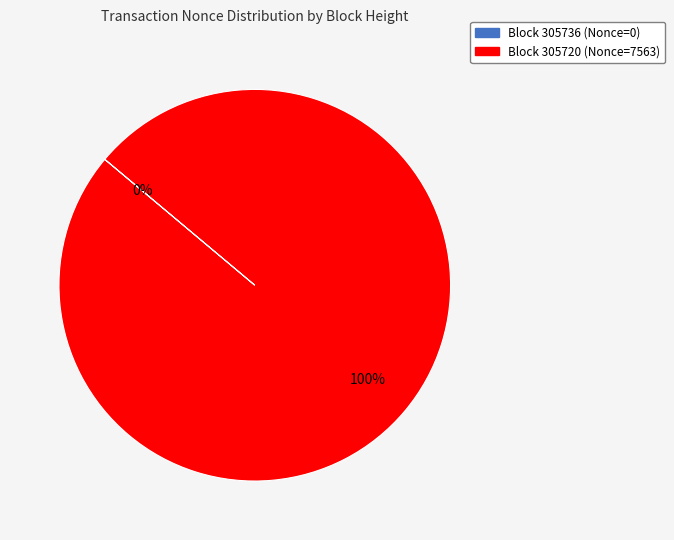

Combined, what portion of the pie is 305720 and 305736?

100.0%